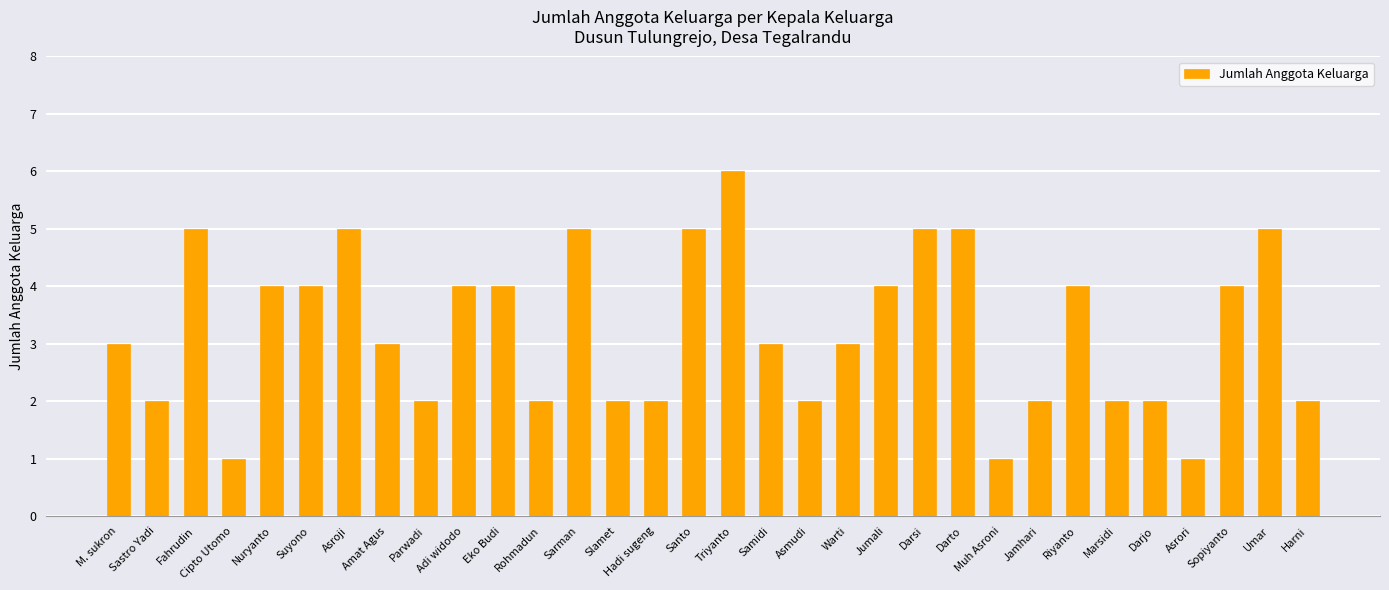

What position from the right is Jumali?

12